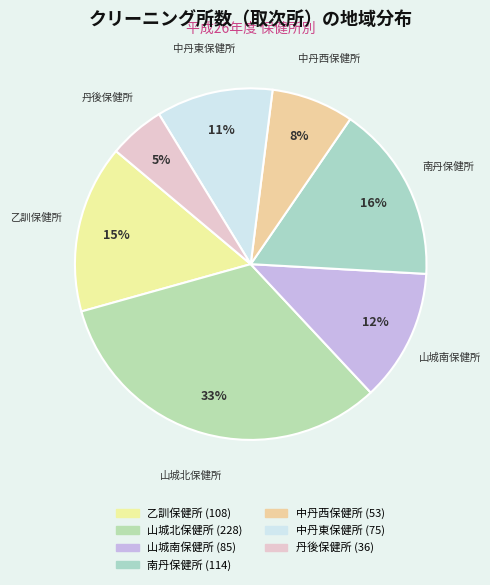

Count the number of slices in the pie.

7